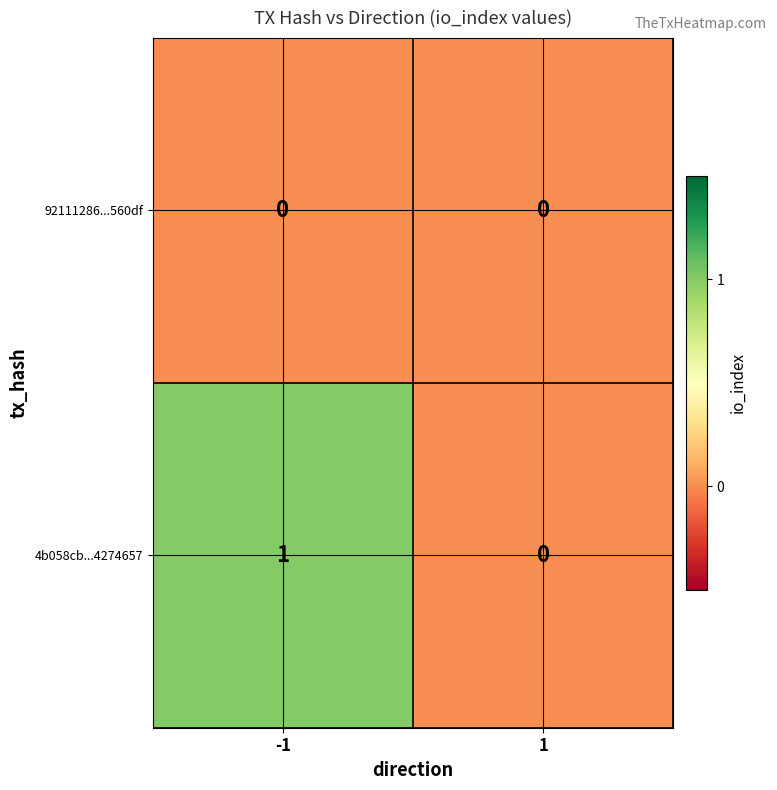

At which category is the sum across all series the highest?

-1